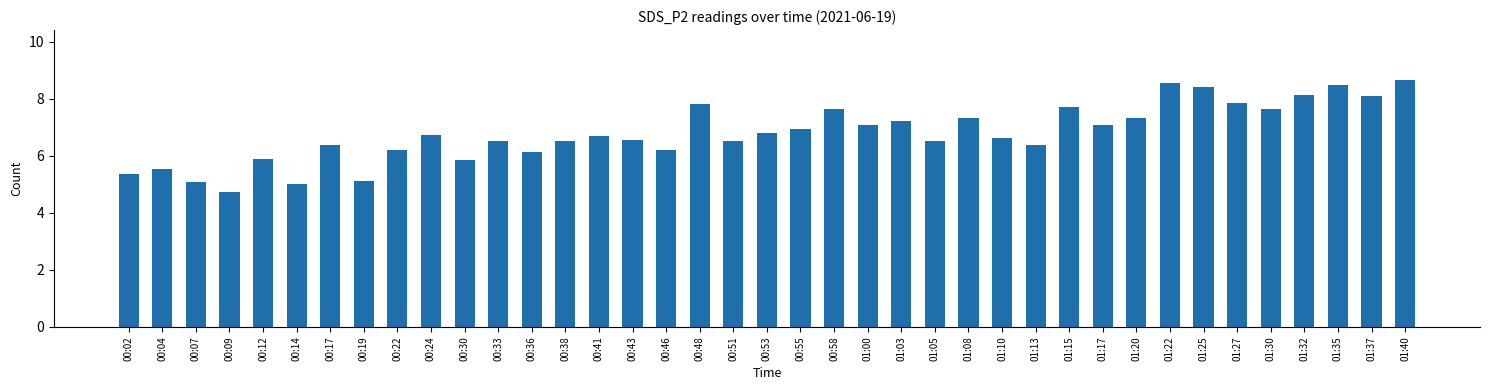

What is the ratio of the value at 01:00 to the value at 01:40?

0.8